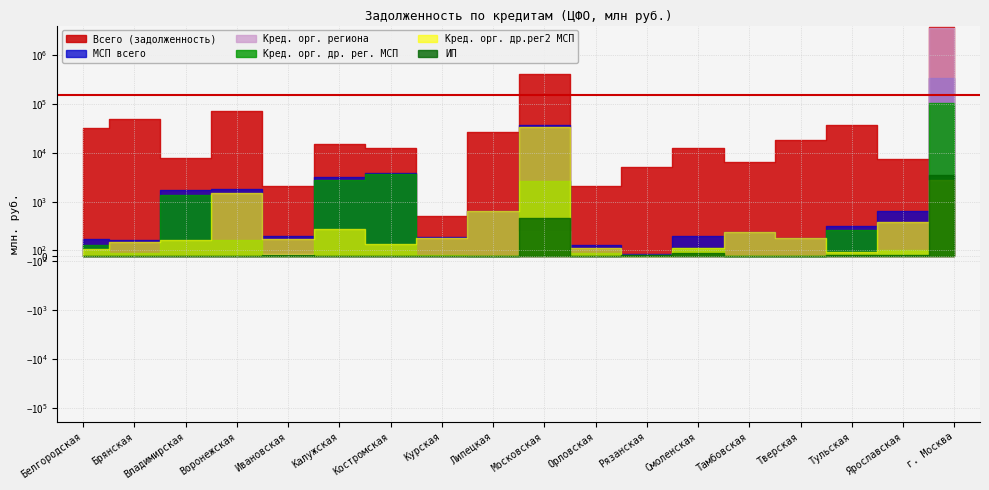

How many lines are shown in the chart?

6